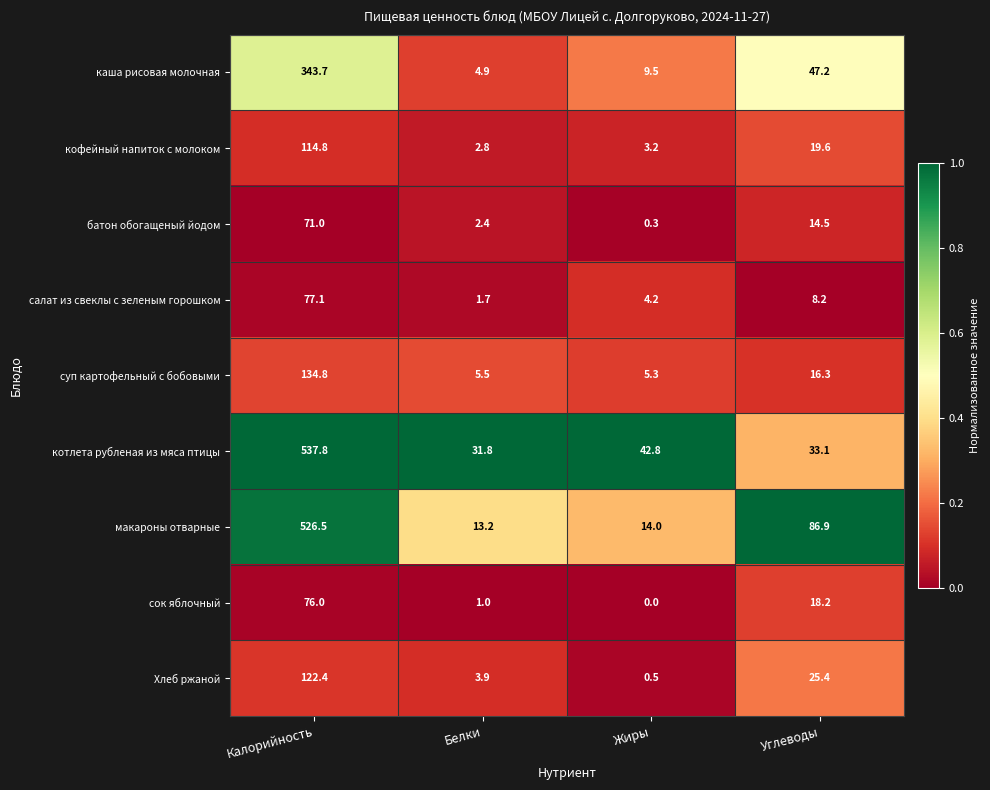

Which series changed the most between Белки and Углеводы?

макароны отварные